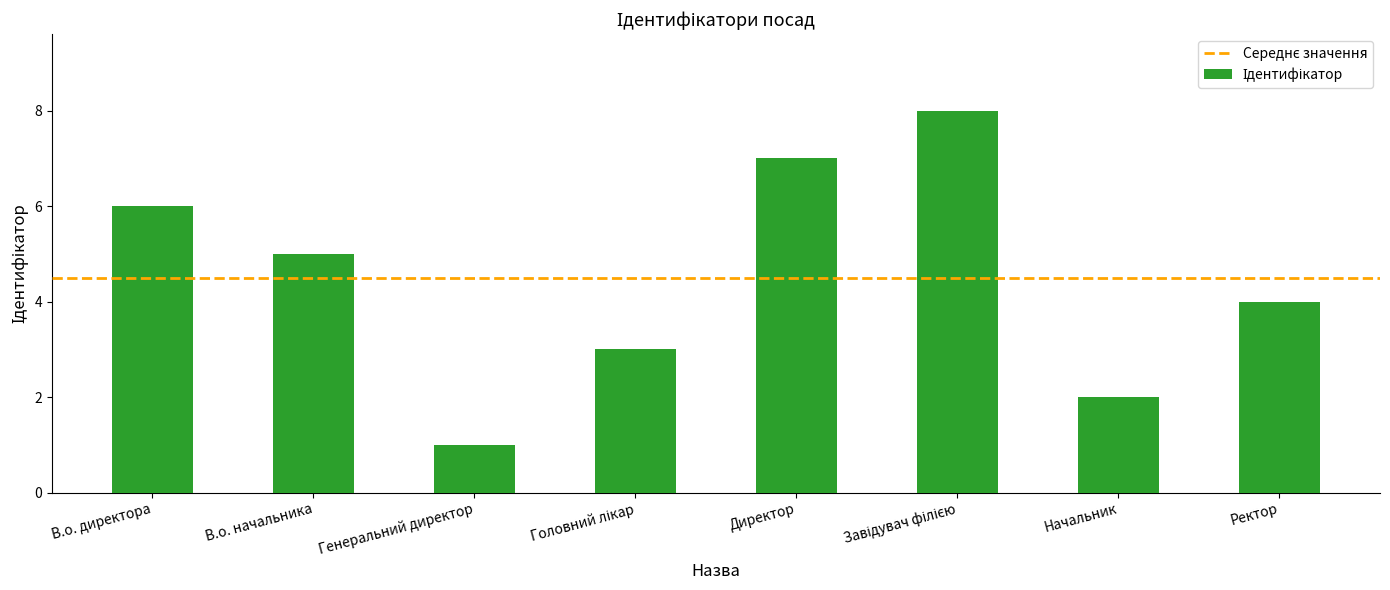

What is the label of the 4th bar from the right?

Директор